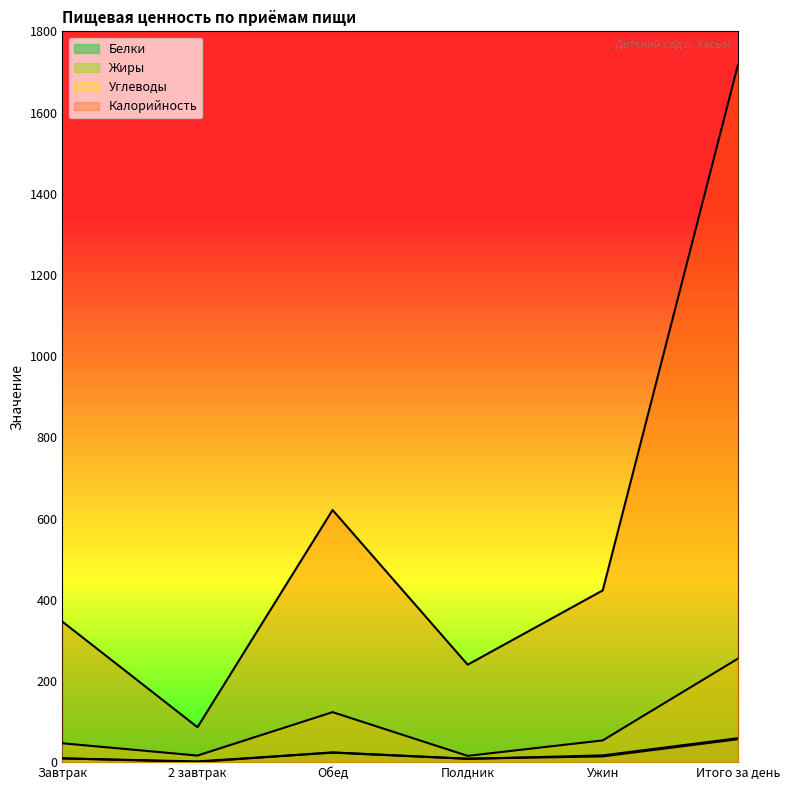

At Итого за день, list the series in order from smallest to largest.

Жиры, Белки, Углеводы, Калорийность